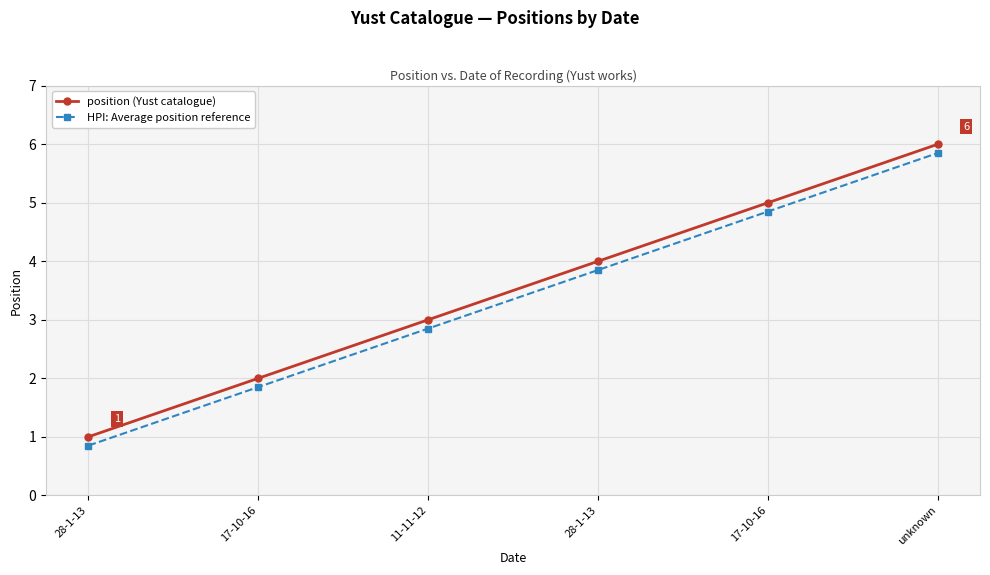

Between 28-1-13 and unknown, which series saw the biggest shift?

position (Yust catalogue)